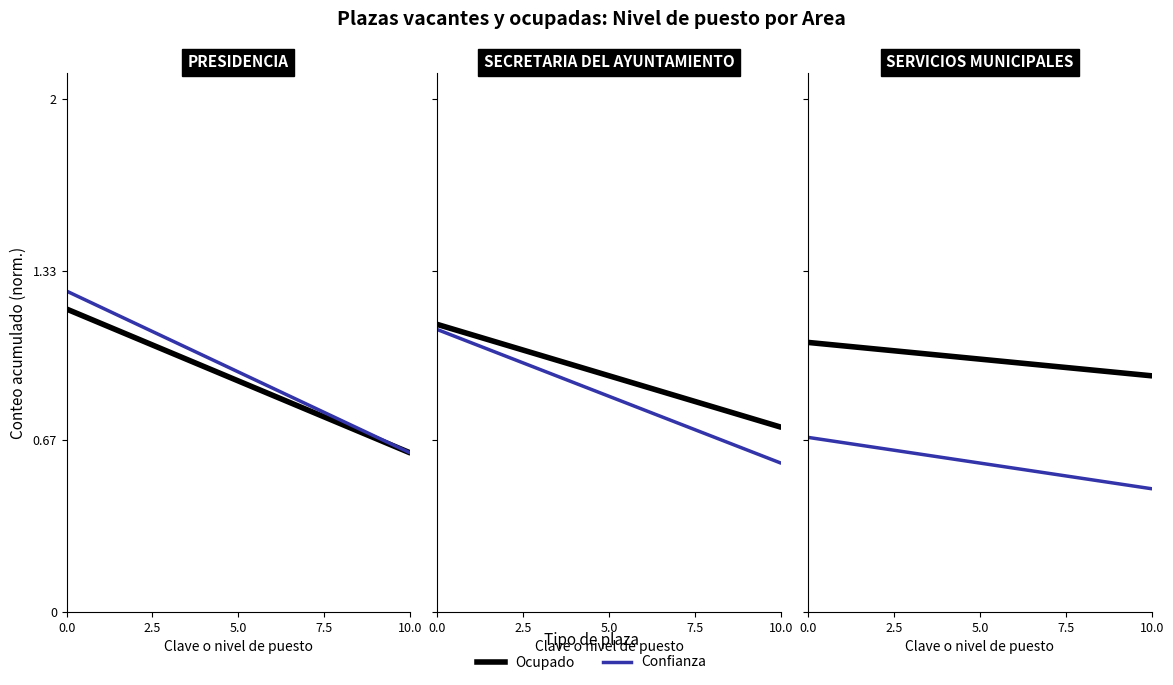

Which series has the largest total across all categories?

Ocupado